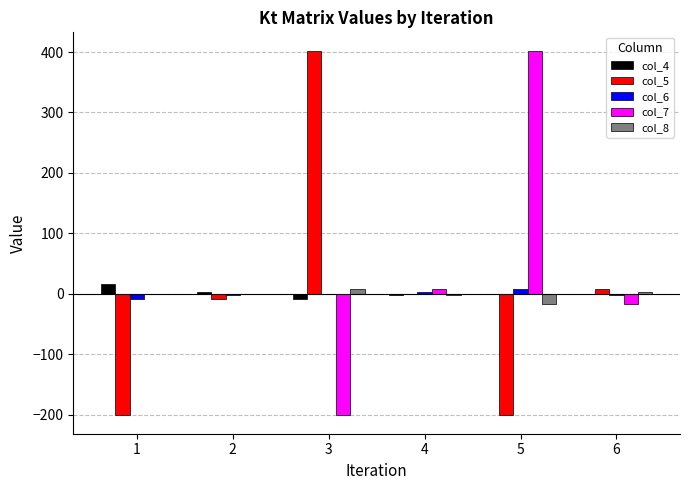

What is the sum of all col_4 values?

10.0